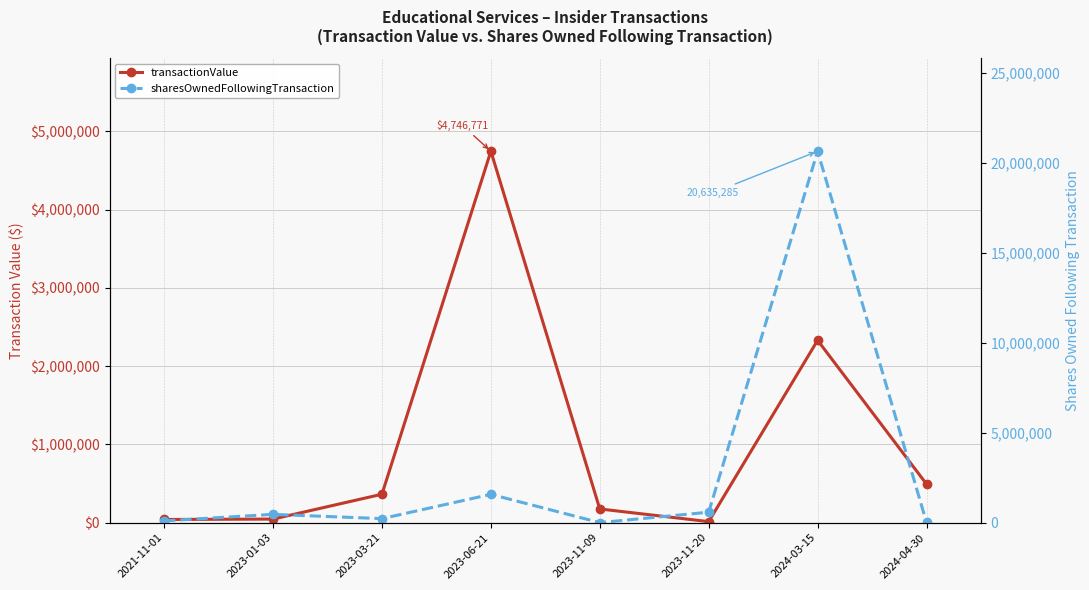

What is the approximate value of transactionValue at 2024-03-15, to the nearest 100?

2330600